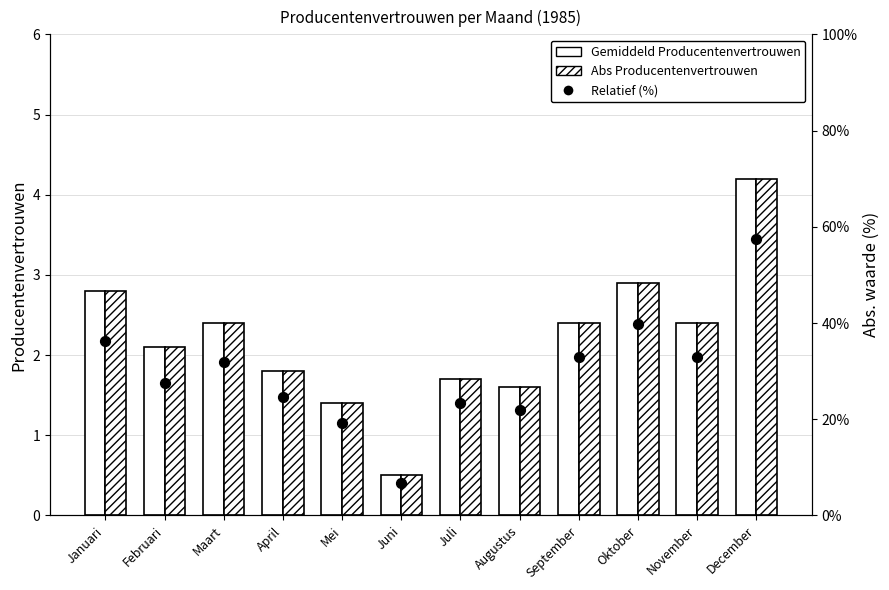

Which series has the largest Y range (max minus min)?

Relatief (%)